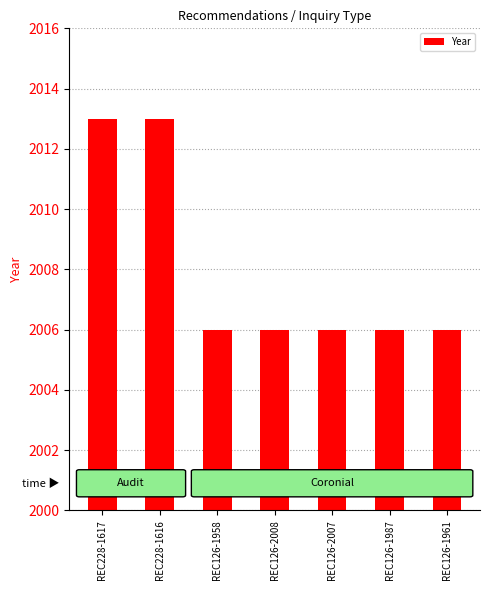

What is the smallest value displayed?

2006